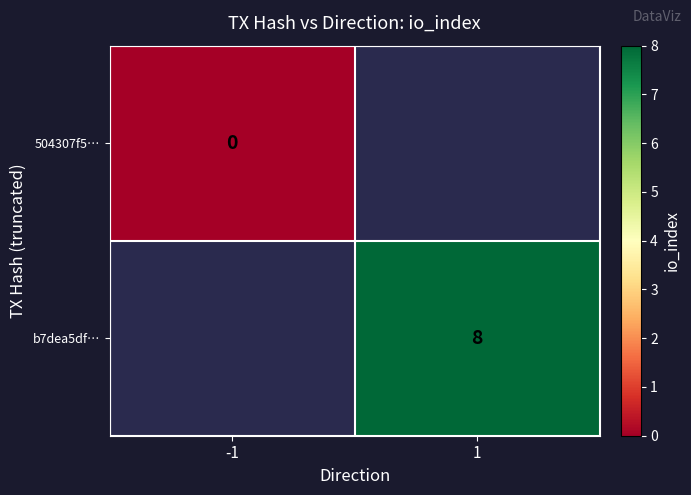

True or false: b7dea5df… has a value of 8 at 1.

True